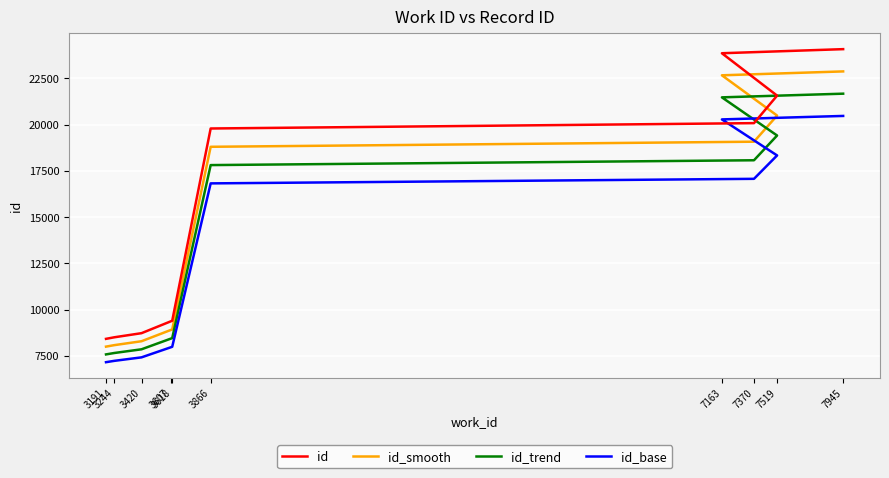

True or false: id has more than 1 points higher than both neighbors.

False